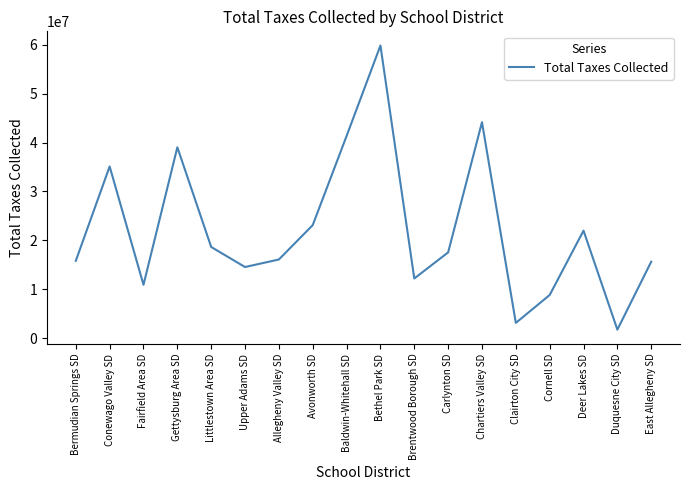

What is the ratio of the value at Littlestown Area SD to the value at Clairton City SD?

6.0